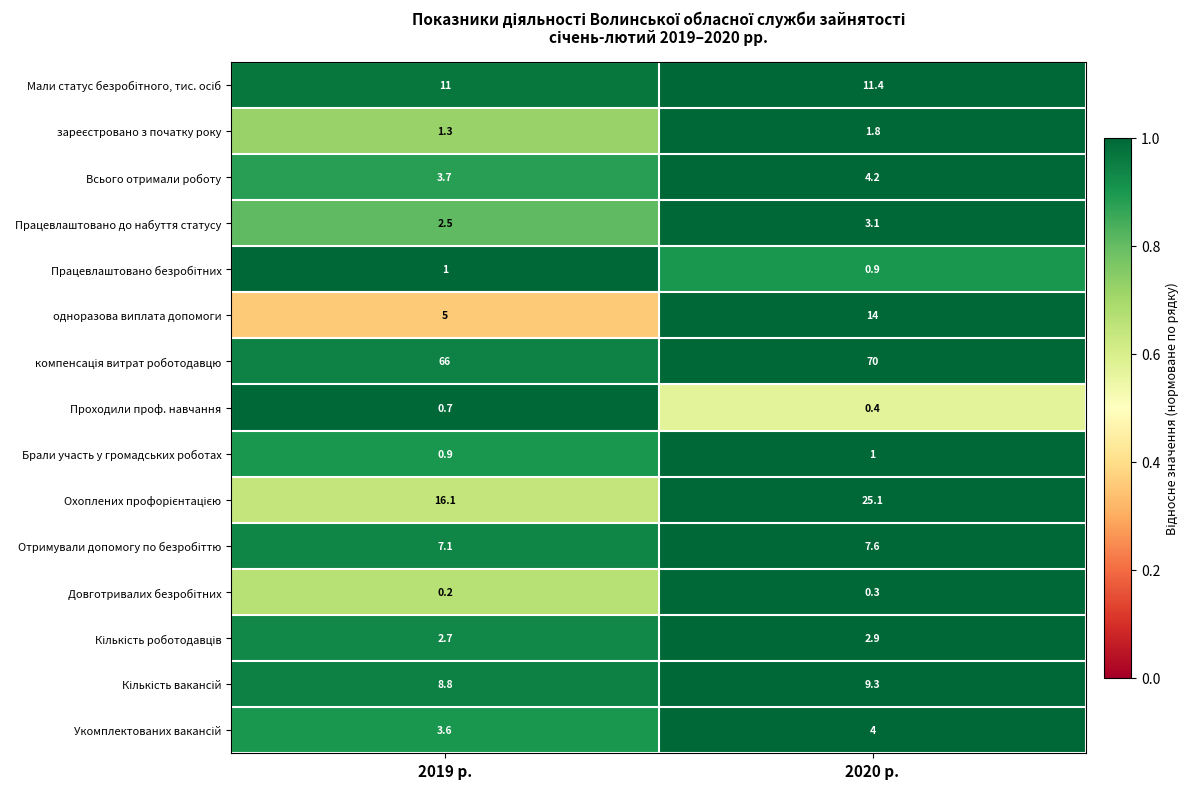

What is the difference between the highest and lowest values at 2019 р.?

65.8